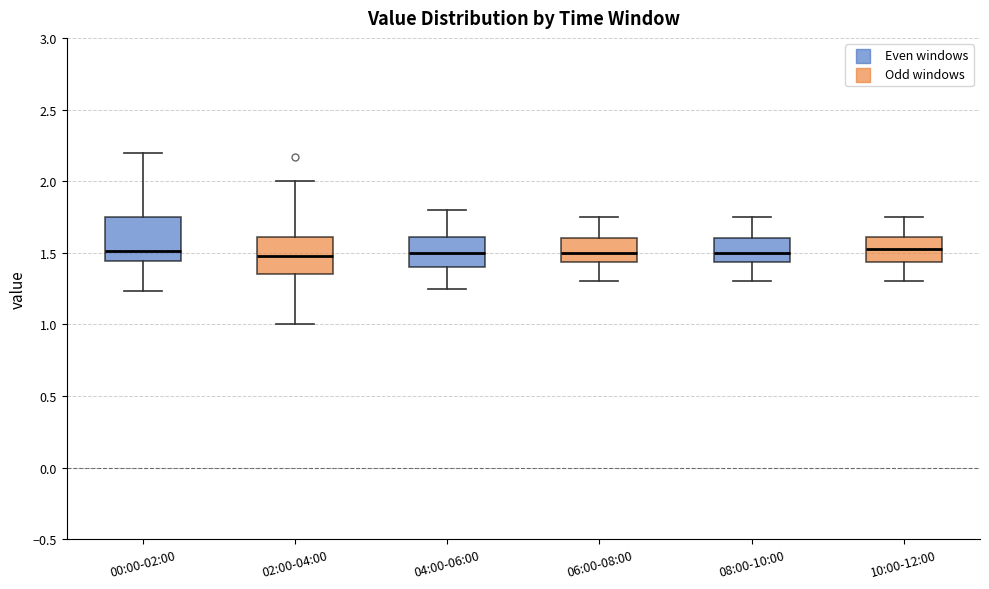

Reading left to right, transcribe this box plot: for each box, give where its median line is, the range the box spans, and where its two whiskers end, as read against the y-axis. The values are not printed on the chart, so give them approximately, as read against the axis.

00:00-02:00: median 1.50, box 1.45 to 1.75, whiskers 1.25 to 2.20
02:00-04:00: median 1.50, box 1.35 to 1.60, whiskers 1.00 to 2.00
04:00-06:00: median 1.50, box 1.40 to 1.60, whiskers 1.25 to 1.80
06:00-08:00: median 1.50, box 1.45 to 1.60, whiskers 1.30 to 1.75
08:00-10:00: median 1.50, box 1.45 to 1.60, whiskers 1.30 to 1.75
10:00-12:00: median 1.55, box 1.45 to 1.60, whiskers 1.30 to 1.75